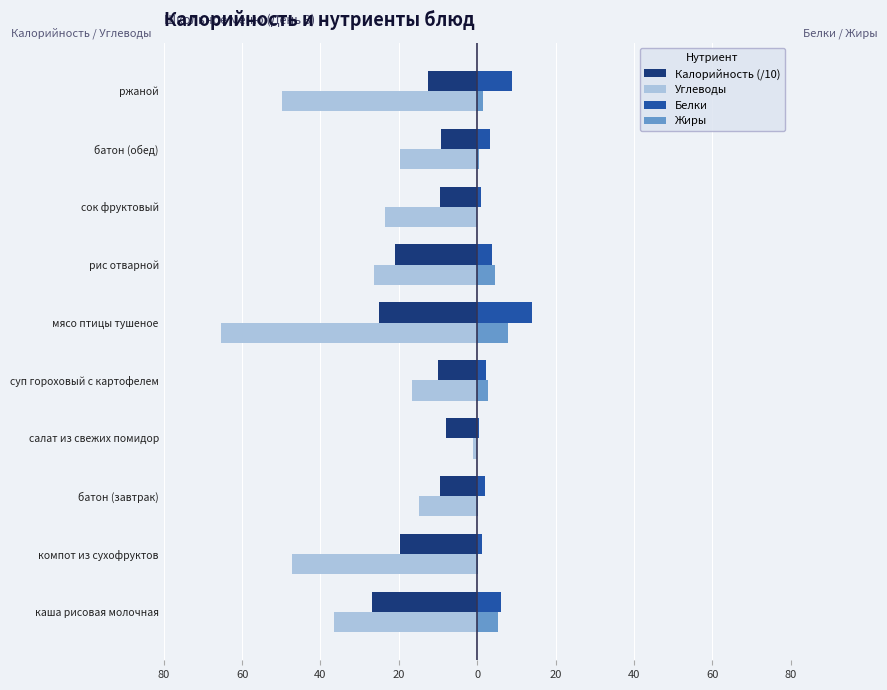

What is the average value of the Жиры series?

2.3